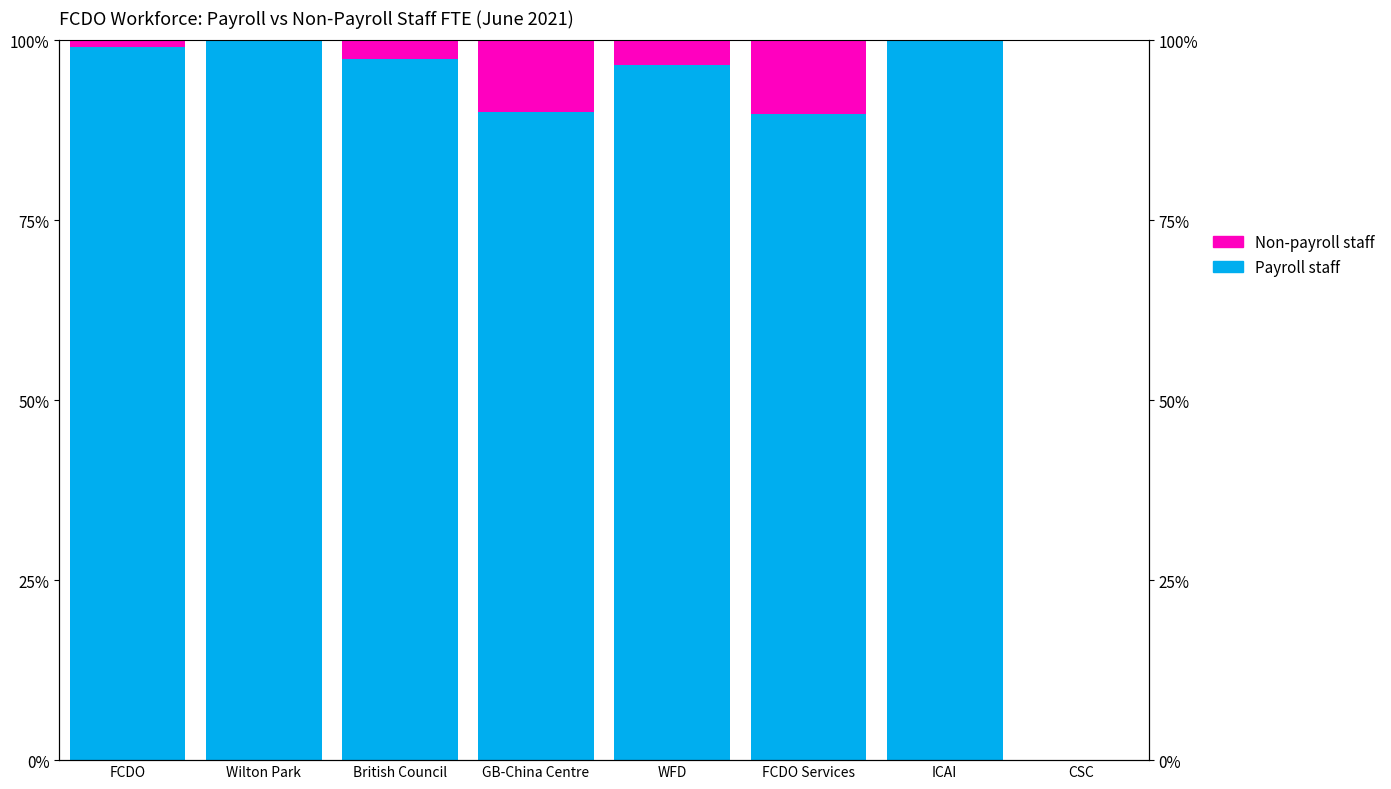

Reading left to right, extract all data points from this chart.

Payroll staff: FCDO=99.1	Wilton Park=100.0	British Council=97.4	GB-China Centre=90.0	WFD=96.6	FCDO Services=89.7	ICAI=100.0	CSC=0.0
Non-payroll staff: FCDO=0.9	Wilton Park=0.0	British Council=2.6	GB-China Centre=10.0	WFD=3.4	FCDO Services=10.3	ICAI=0.0	CSC=0.0